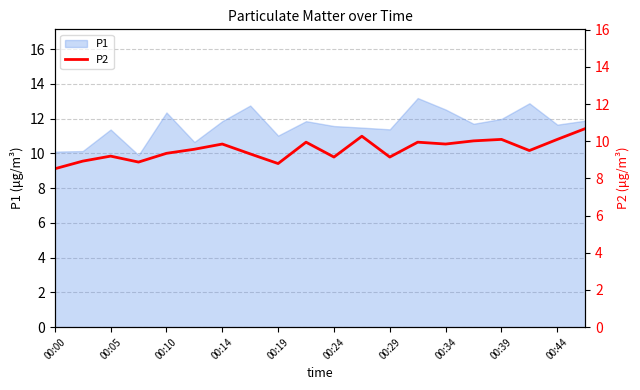

Is it true that P1 equals 12.3 at 00:10?

True